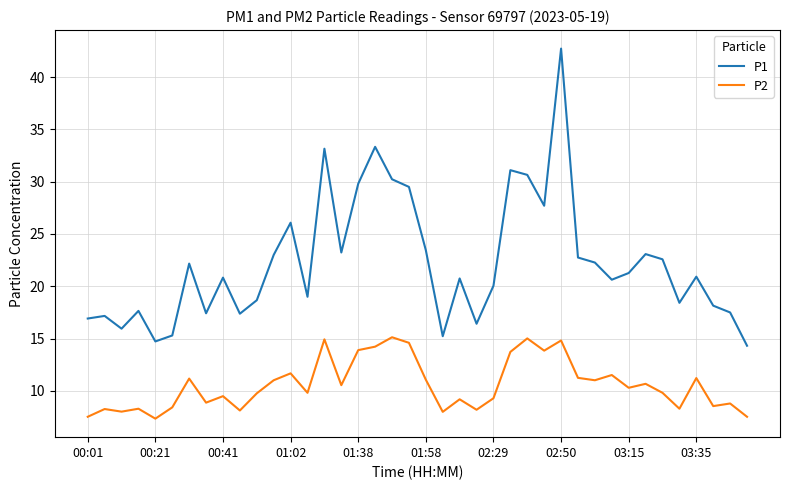

Which series has the largest range (max minus min)?

P1